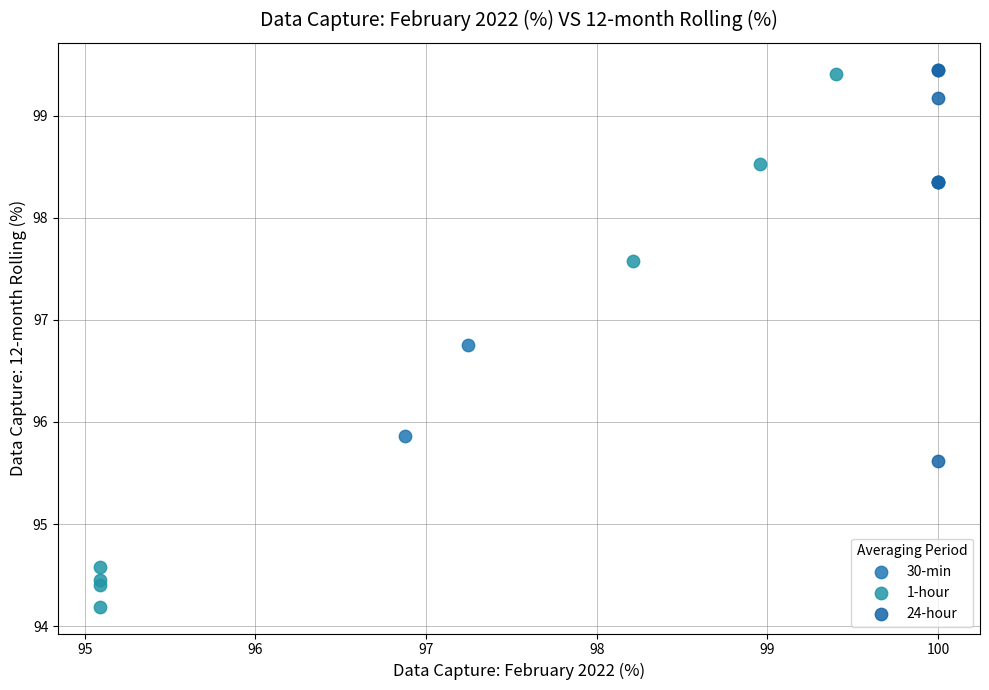

What are all the series names shown in the legend?

30-min, 1-hour, 24-hour